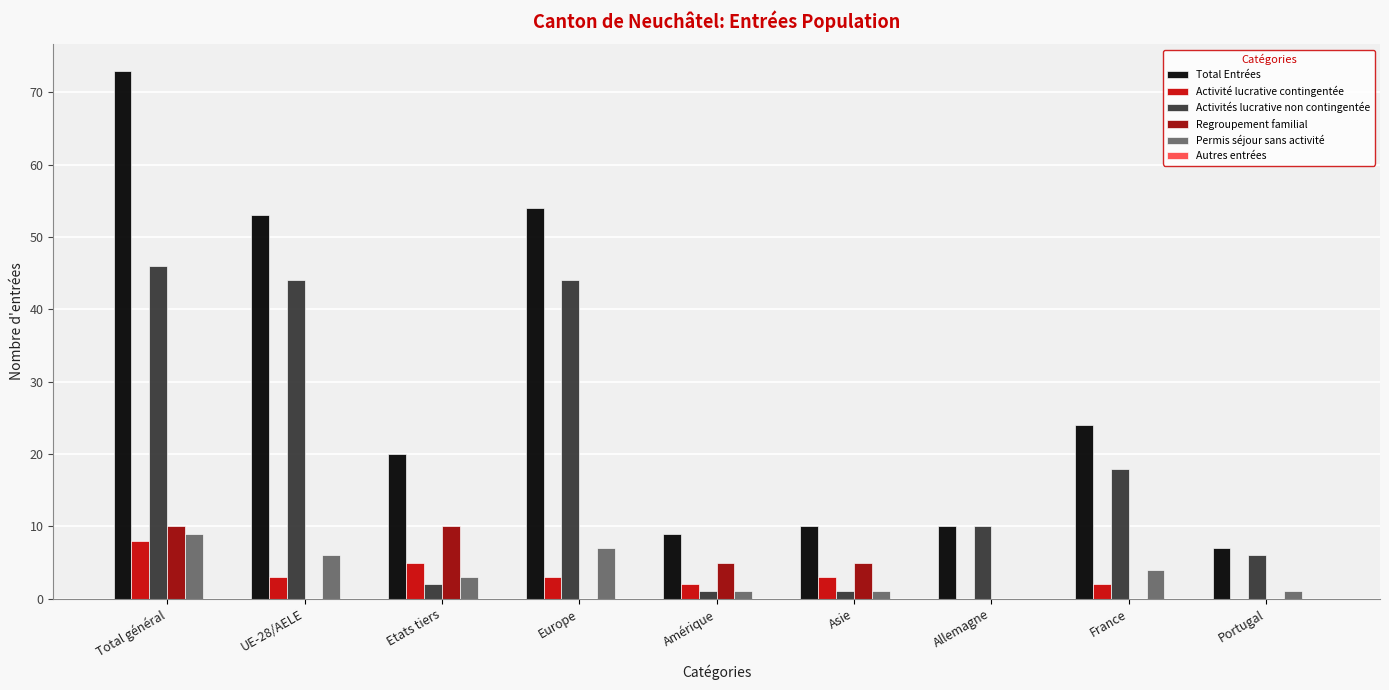

Which series has the largest total across all categories?

Total Entrées